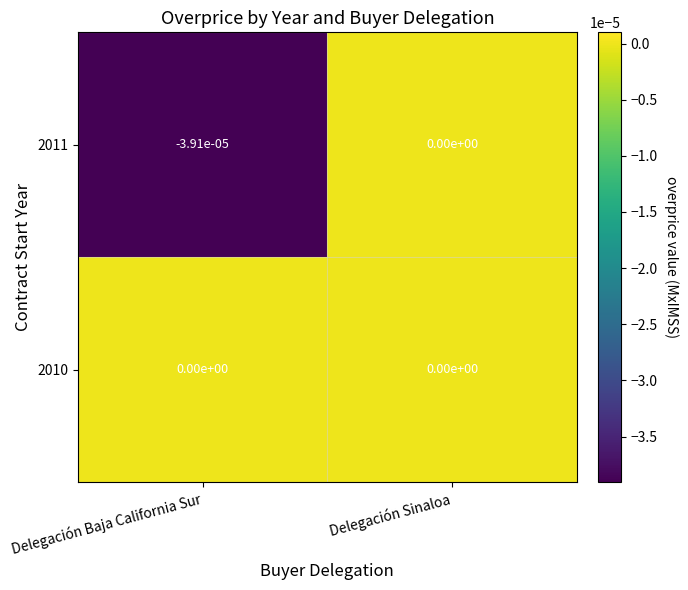

Is it true that 2010 equals 0.0 at Delegación Baja California Sur?

True